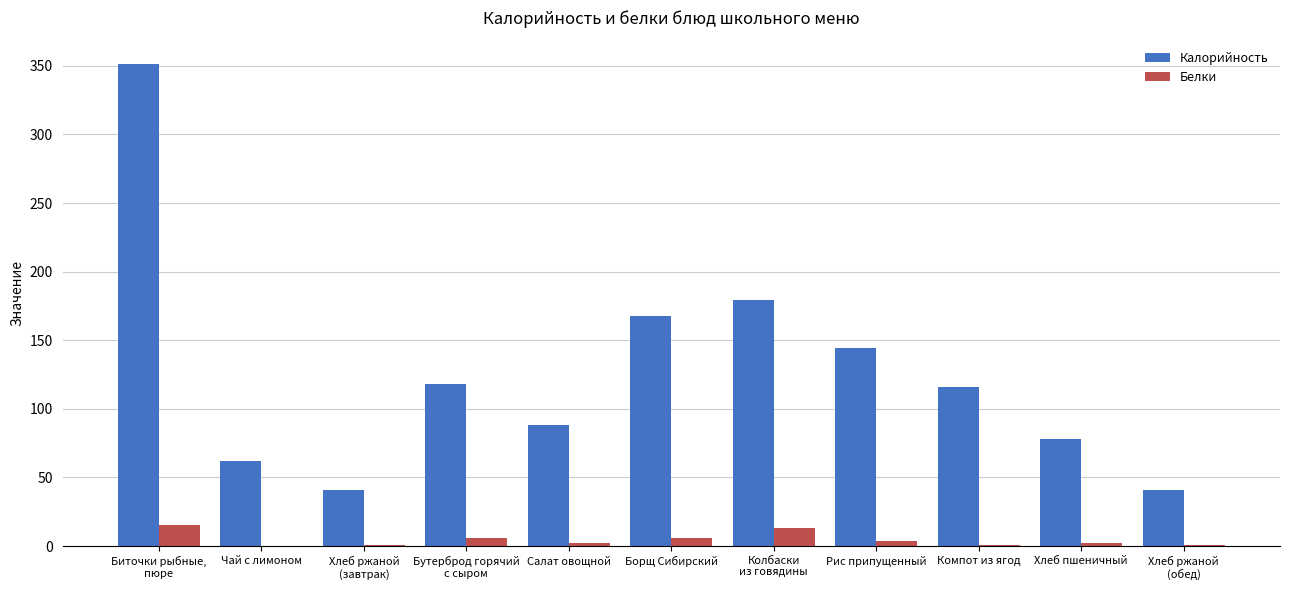

True or false: Калорийность has a value of 72.0 at Хлеб ржаной
(завтрак).

False